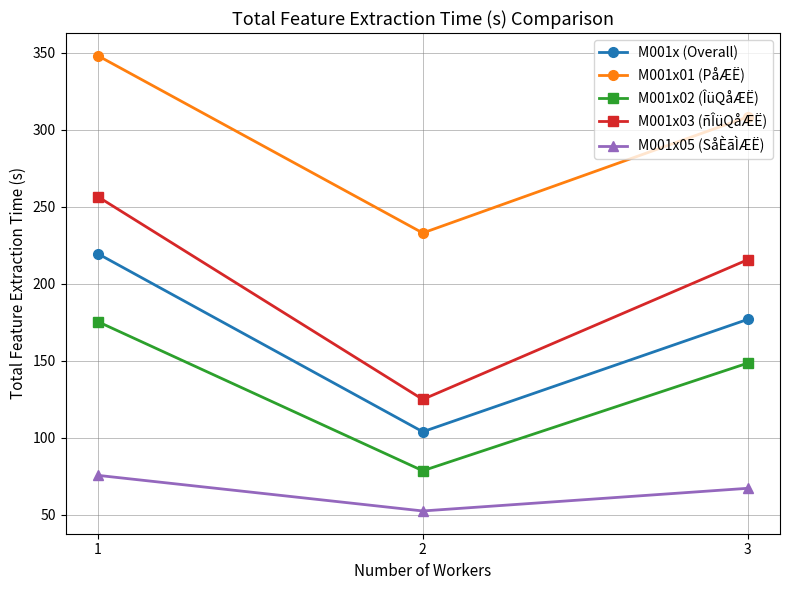

True or false: M001x03 (ñÎüQåÆË) has a value of 256.5 at 1.

True